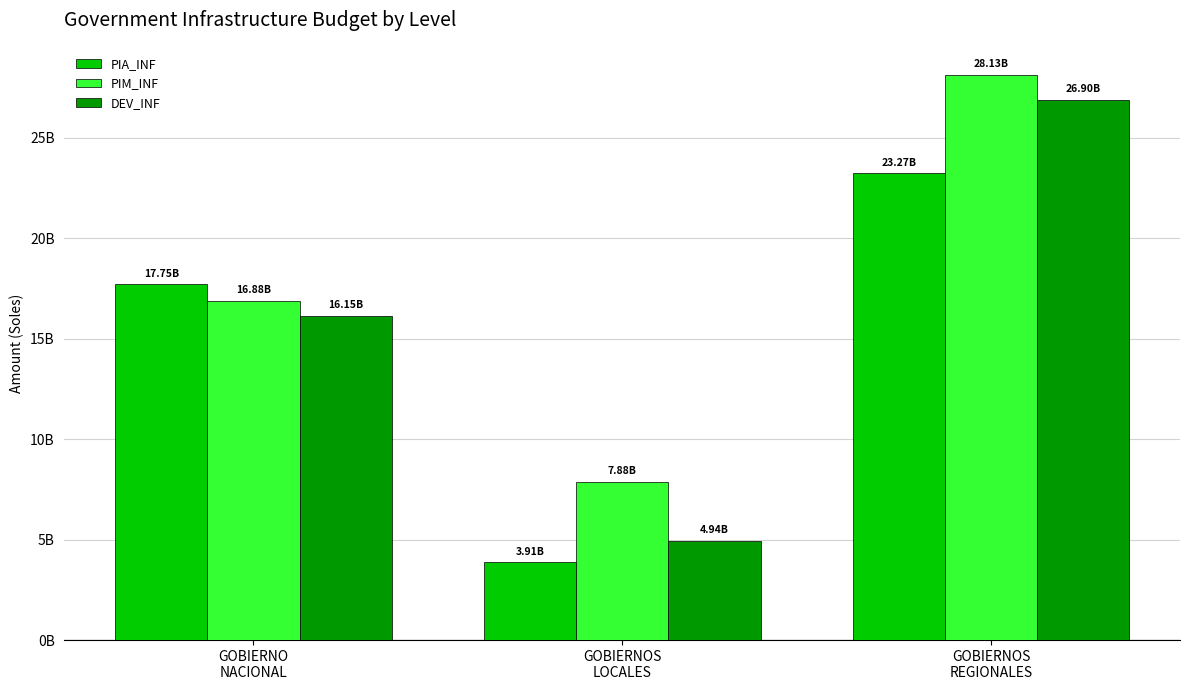

What are all the series names shown in the legend?

PIA_INF, PIM_INF, DEV_INF